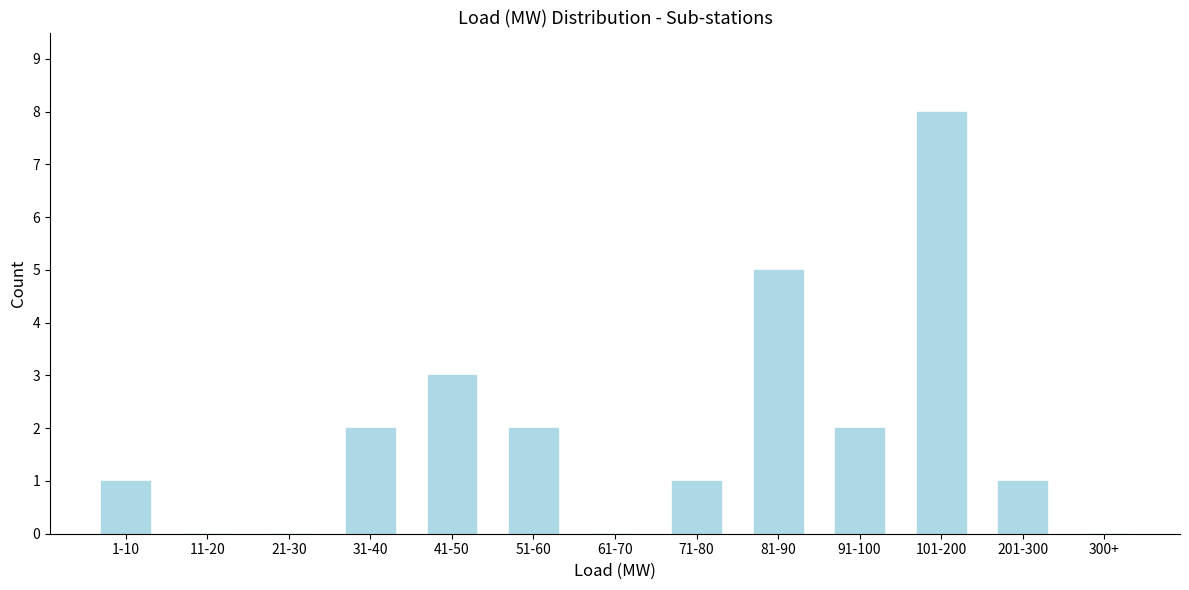

Reading right to left, what are all the values shown in this chart?

300+=0	201-300=1	101-200=8	91-100=2	81-90=5	71-80=1	61-70=0	51-60=2	41-50=3	31-40=2	21-30=0	11-20=0	1-10=1